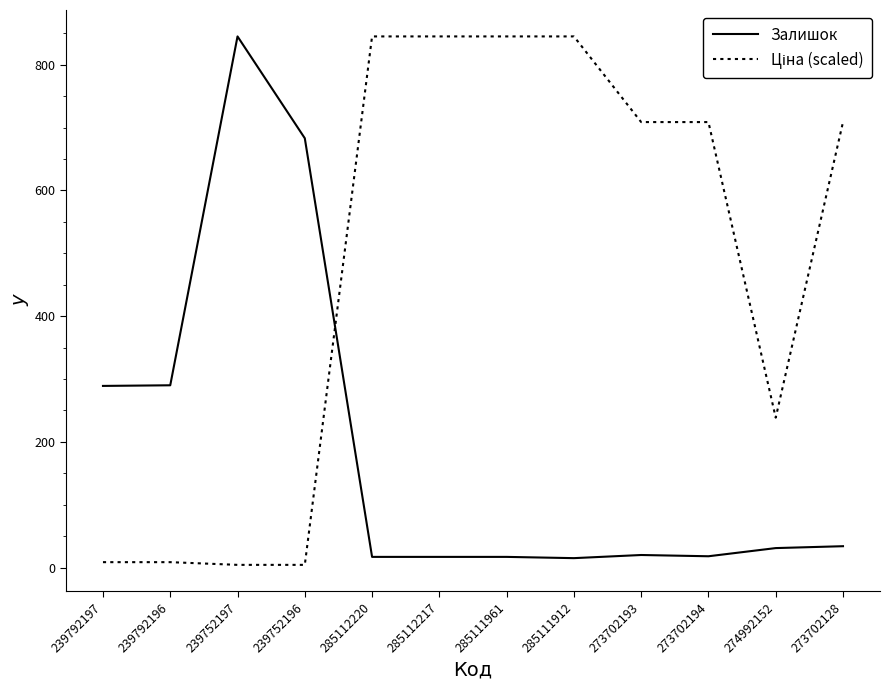

Between 239752197 and 274992152, which series saw the biggest shift?

Залишок